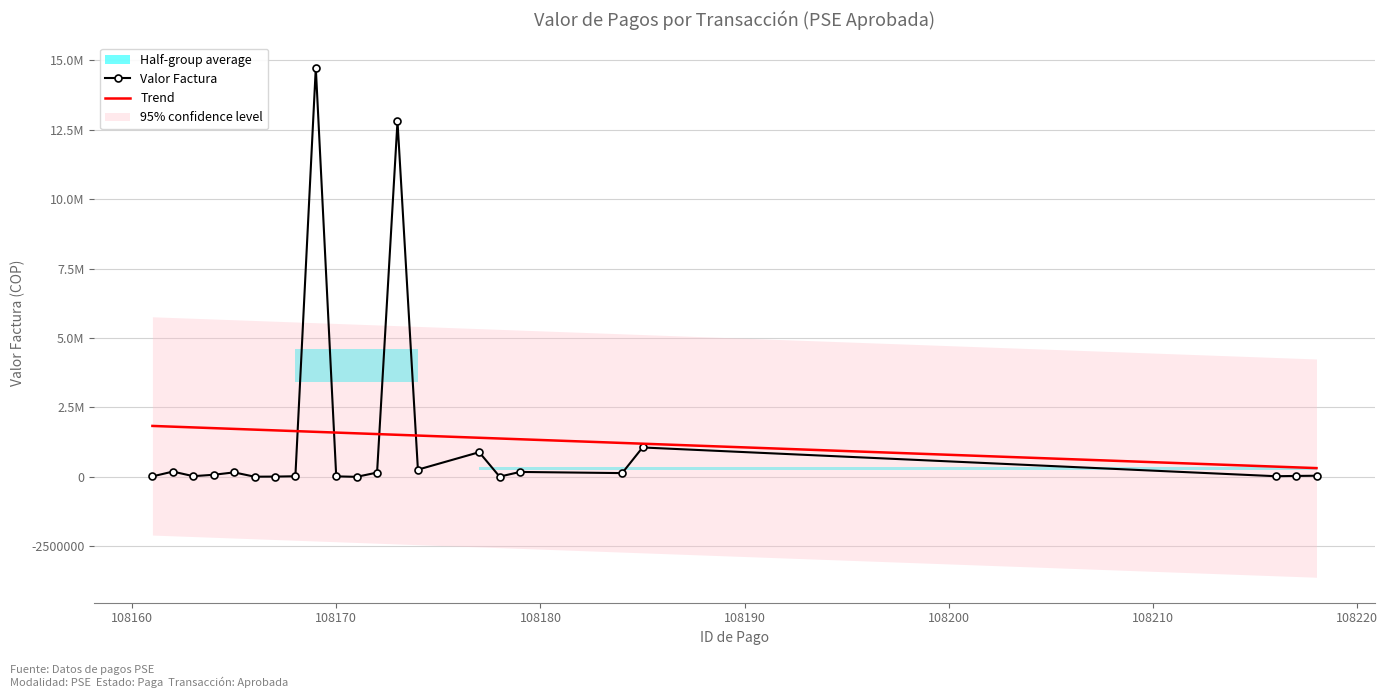

Is it true that Trend equals 202450.7 at 21?

False